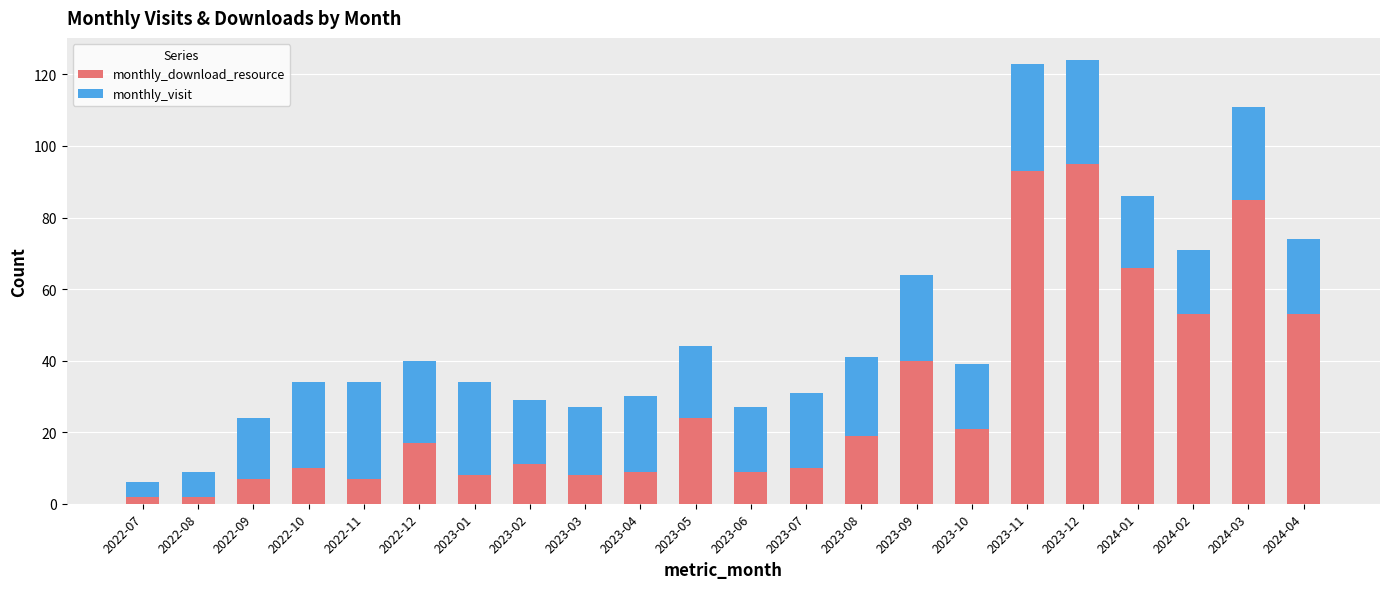

What is the difference between the maximum and minimum values in the monthly_download_resource series?

93